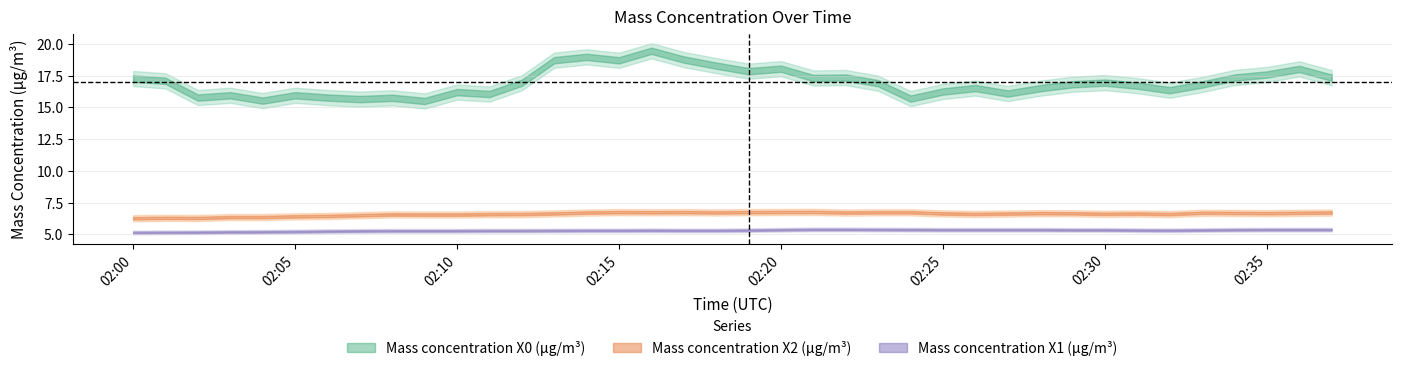

At which category does Mass concentration X2 (μg/m³) reach its first local valley?

2022-08-30 02:02:00